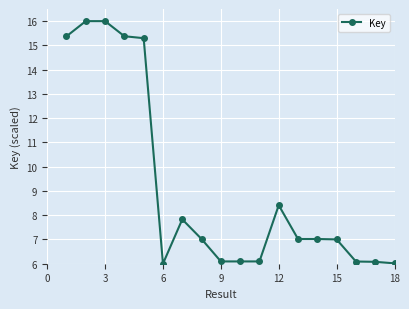

Reading left to right, list all the values displayed in this chart.

15.4	16.0	16.0	15.4	15.3	6.0	7.8	7.0	6.1	6.1	6.1	8.4	7.0	7.0	7.0	6.1	6.1	6.0